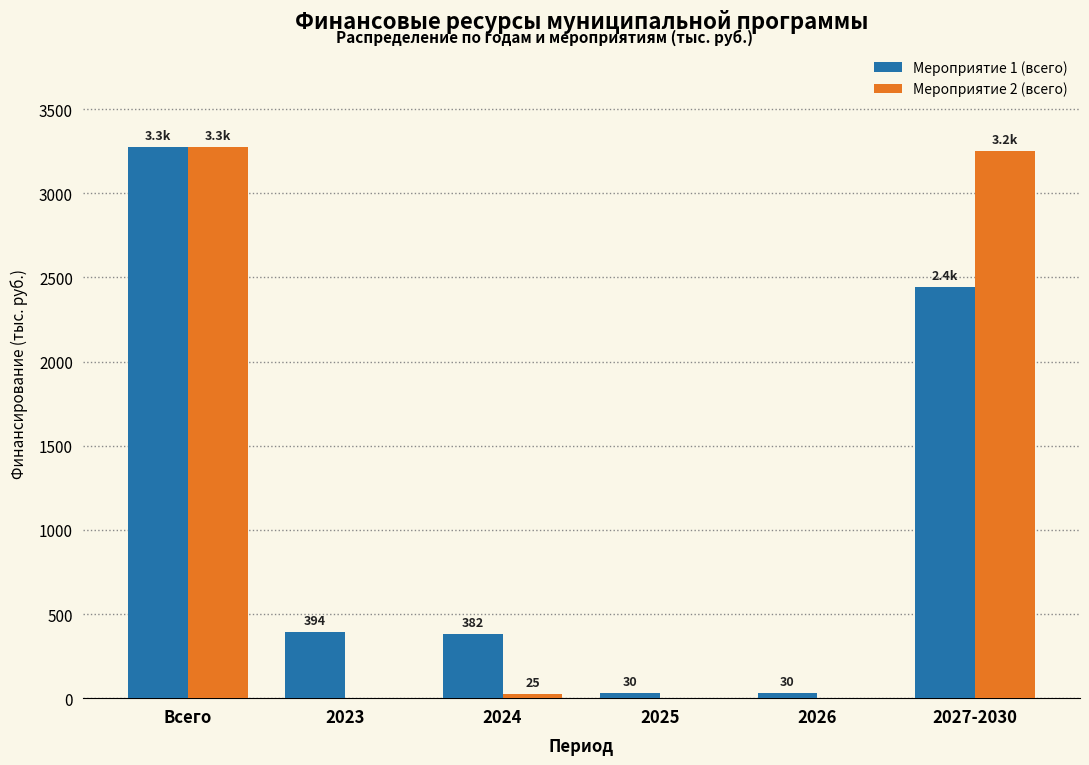

What is the maximum value shown in the chart?

3276.0